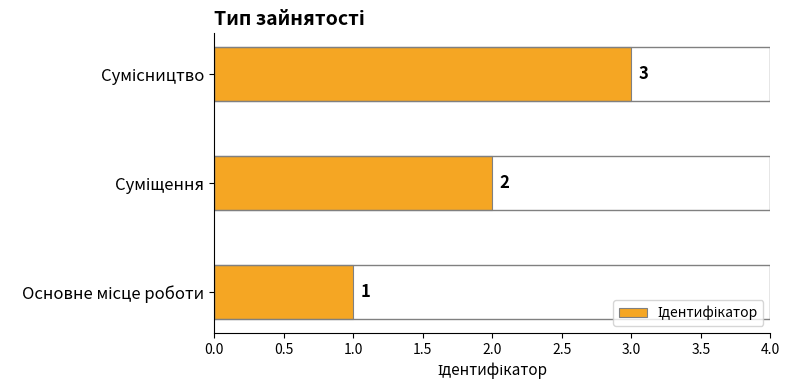

How many values are between 1 and 3?

3